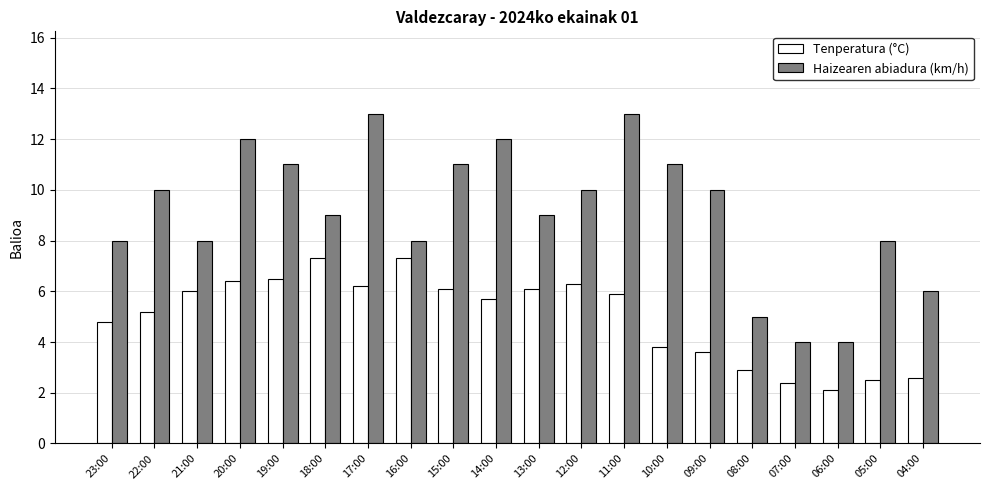

What is the sum of all Haizearen abiadura (km/h) values?

182.0